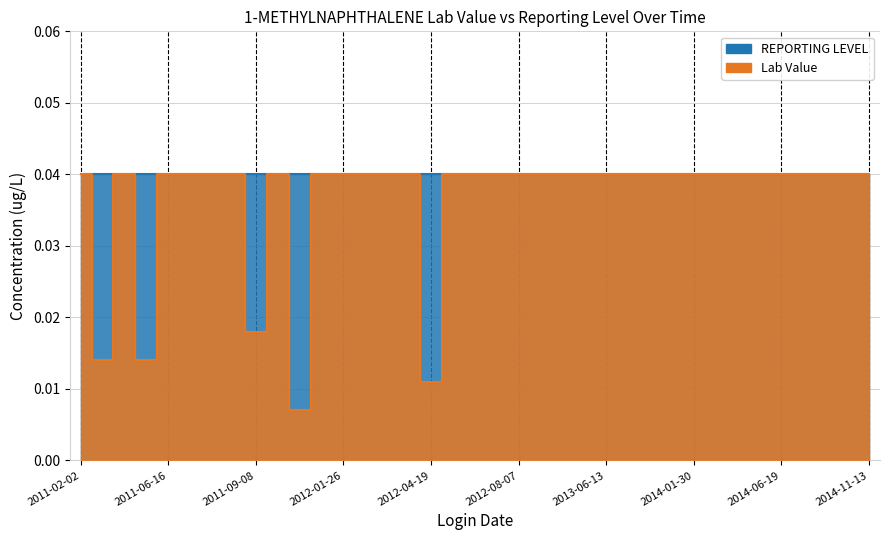

The chart shows a value of 0.1 at 2012-06-21. True or false?

False